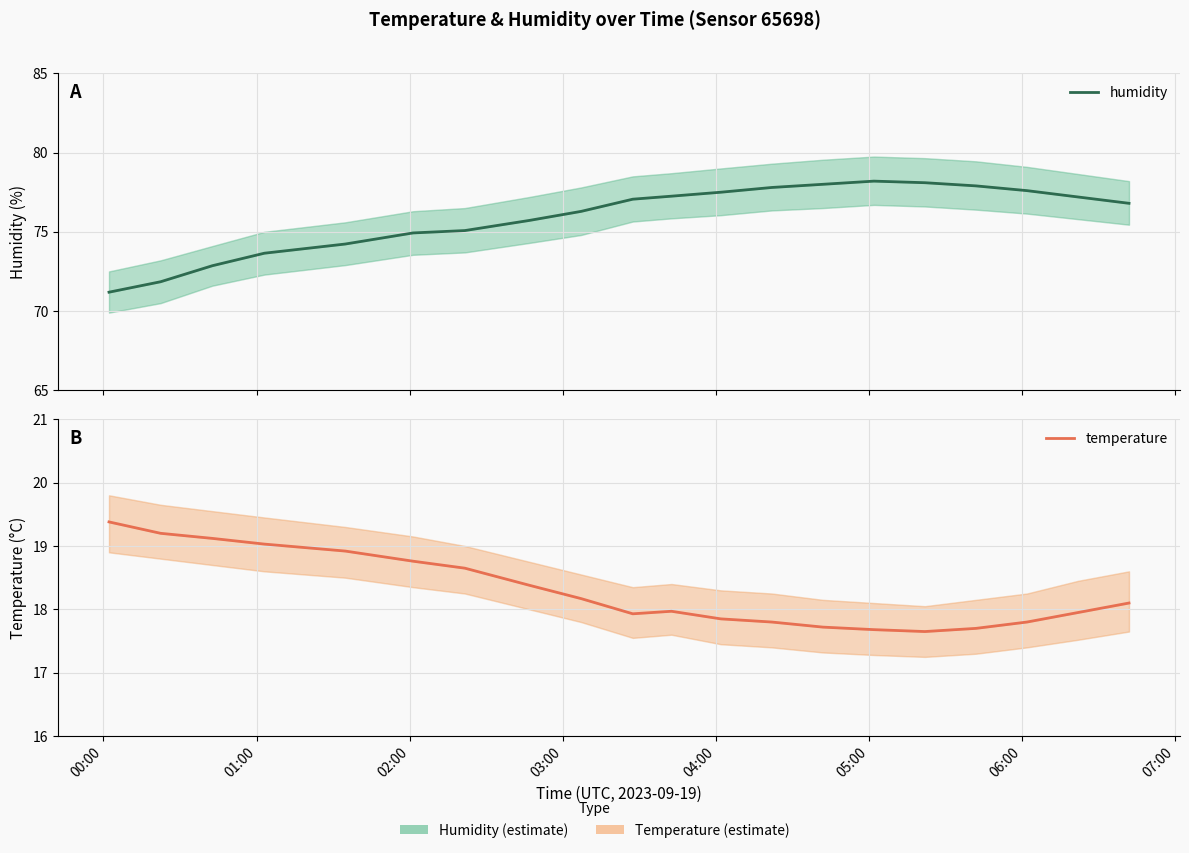

What are all the series names shown in the legend?

humidity, temperature